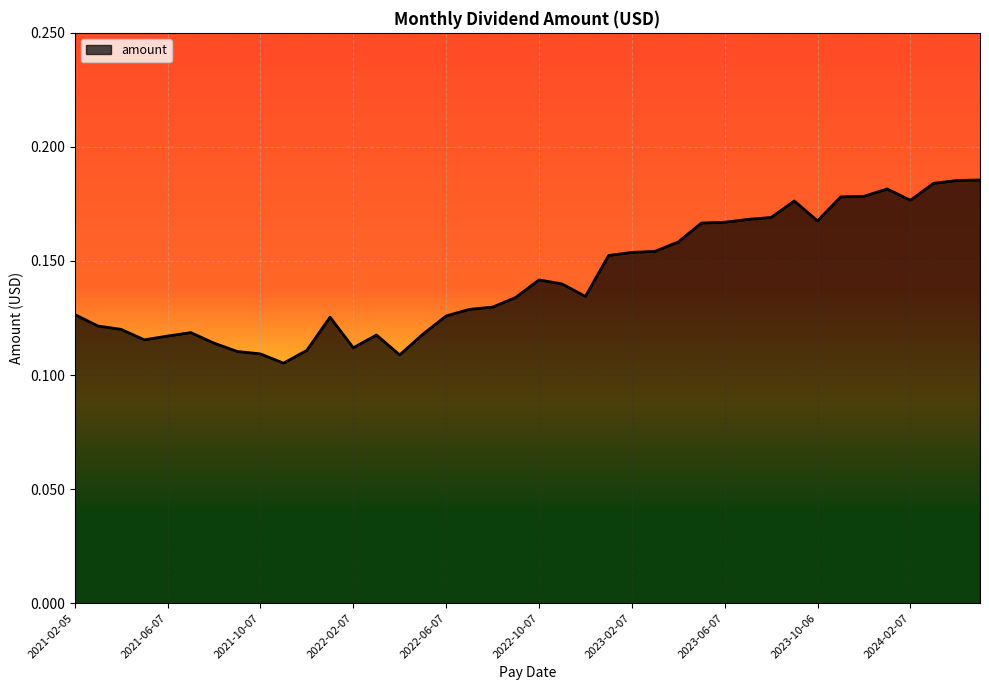

What is the sum of all values?

5.7